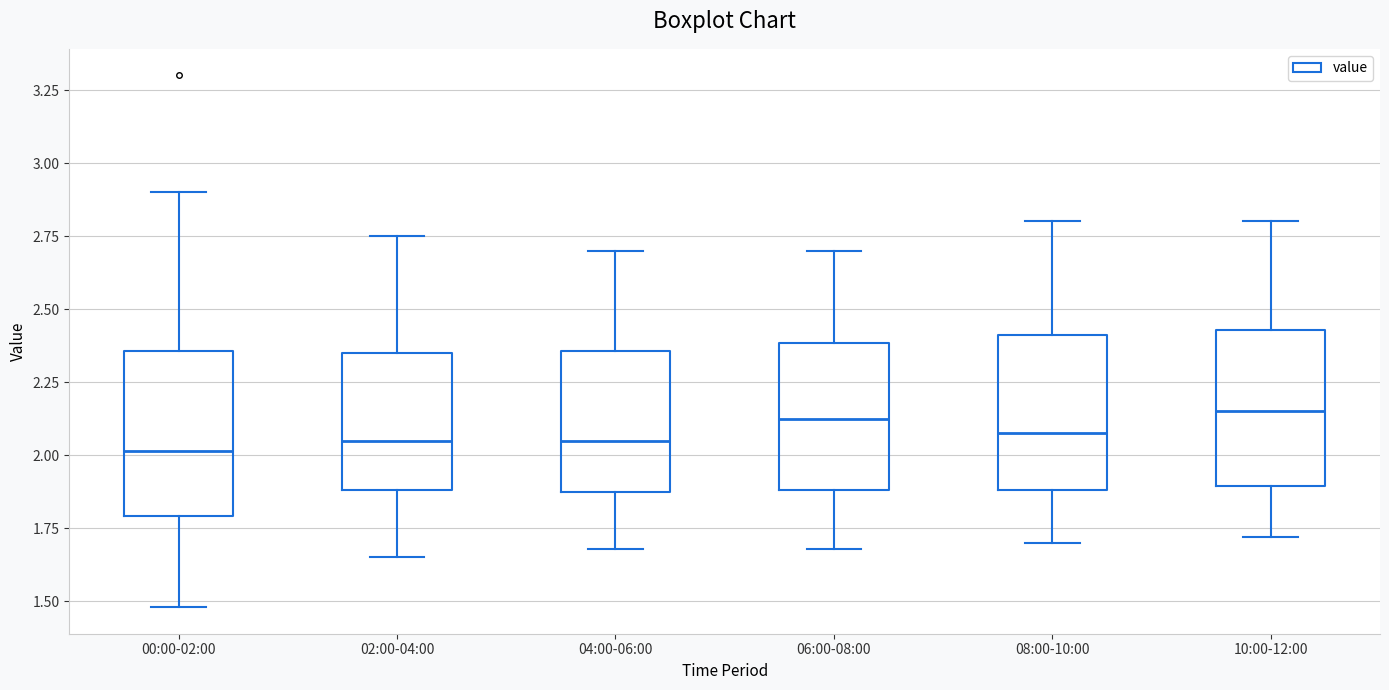

Where does the lower whisker of the box for 08:00-10:00 end on the y-axis? The values are not printed on the chart, so give them approximately, as read against the axis.

1.70